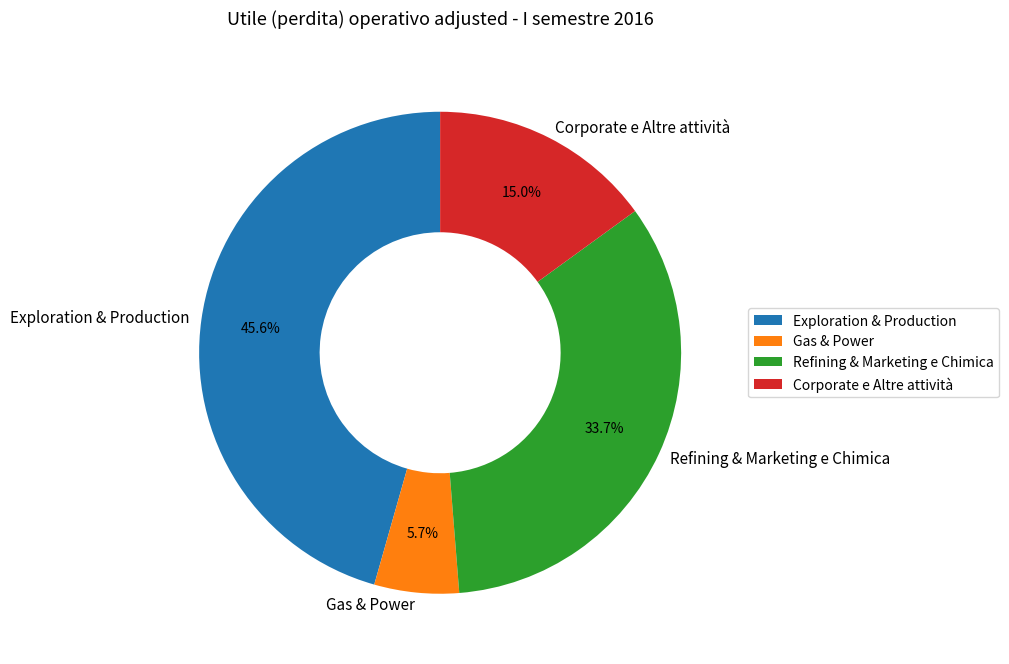

Does any single category account for the majority?

No